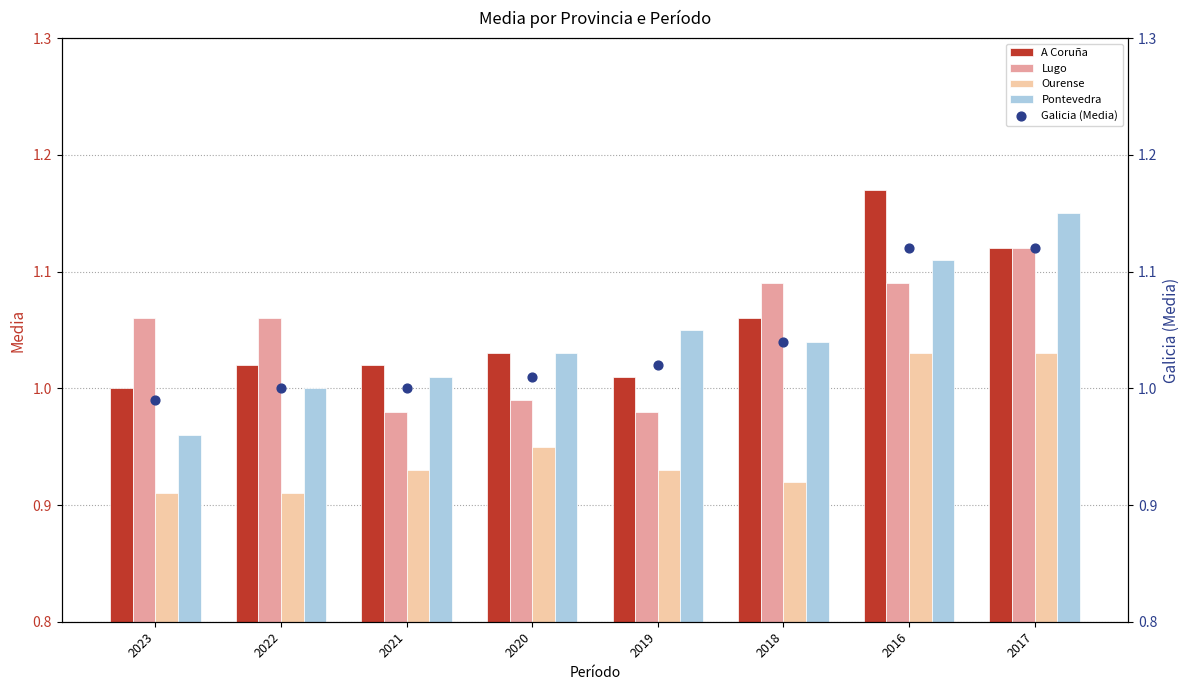

Which series contains the highest Y value?

A Coruña